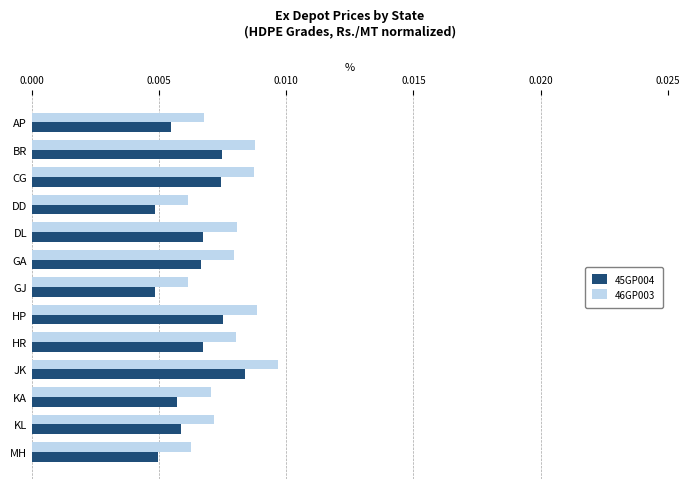

Which series has the largest range (max minus min)?

46GP003